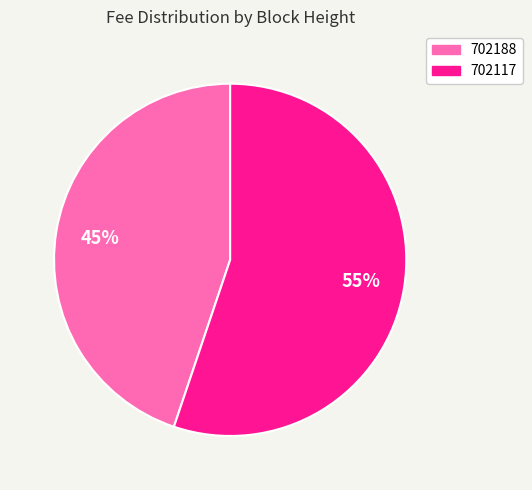

Is it true that 702188 is 45% of the pie?

True